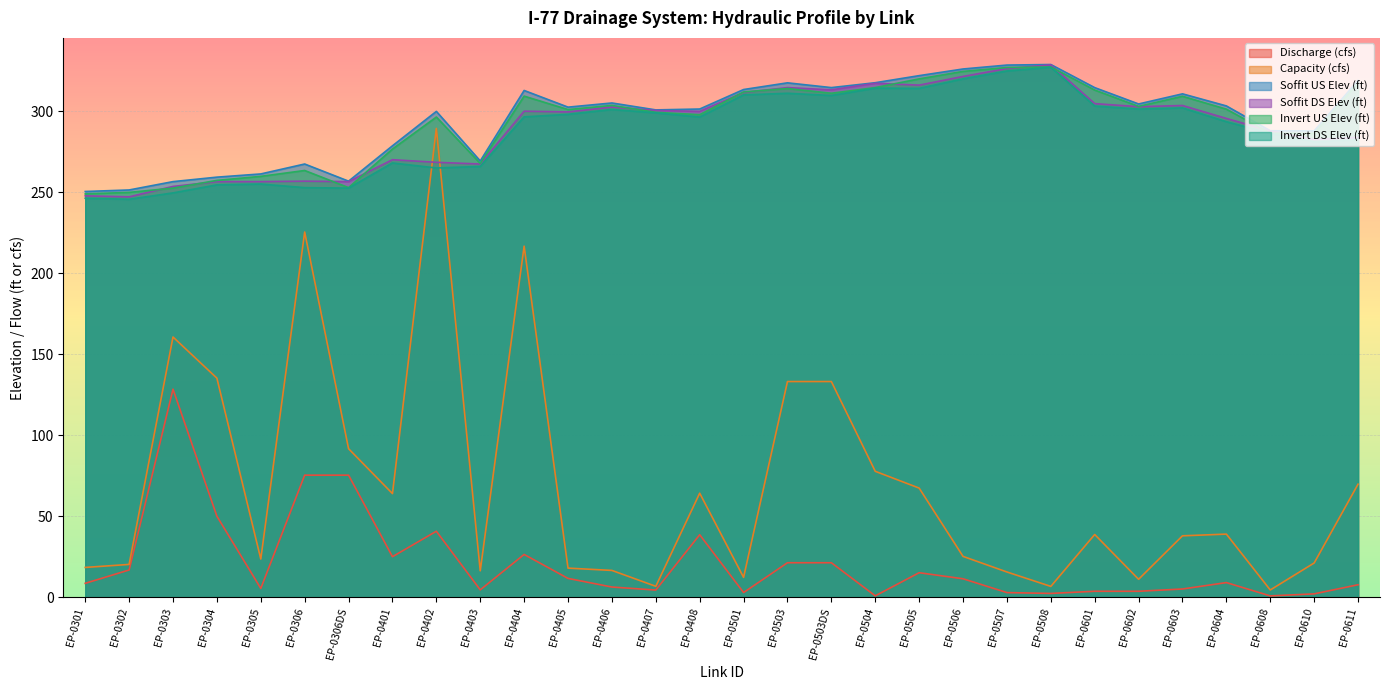

What is the approximate value of Soffit DS Elev (ft) at EP-0611?

283.9